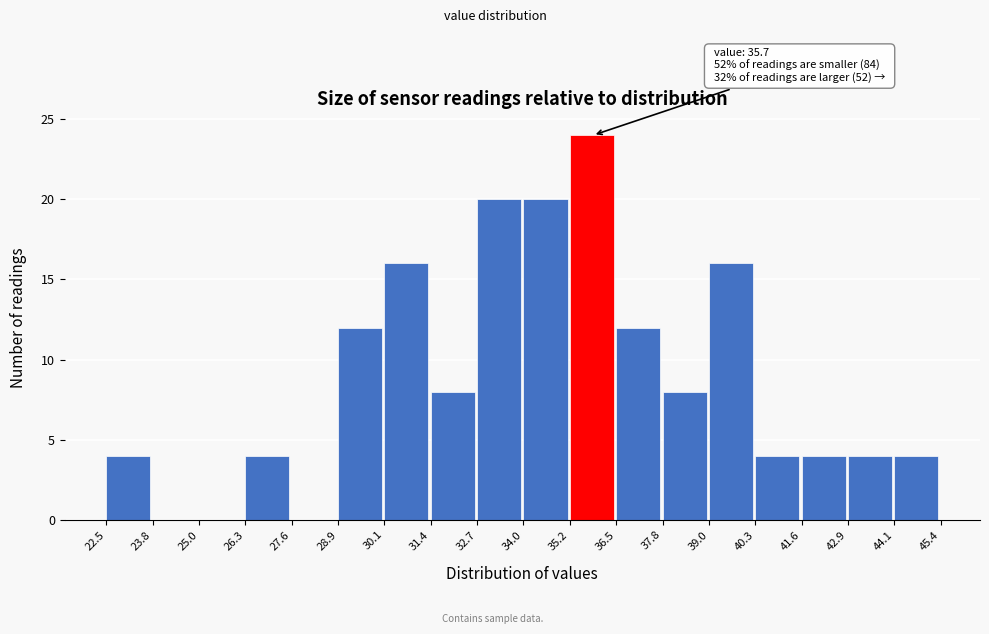

Which range on the x-axis has the tallest bar?

35.2 to 36.5